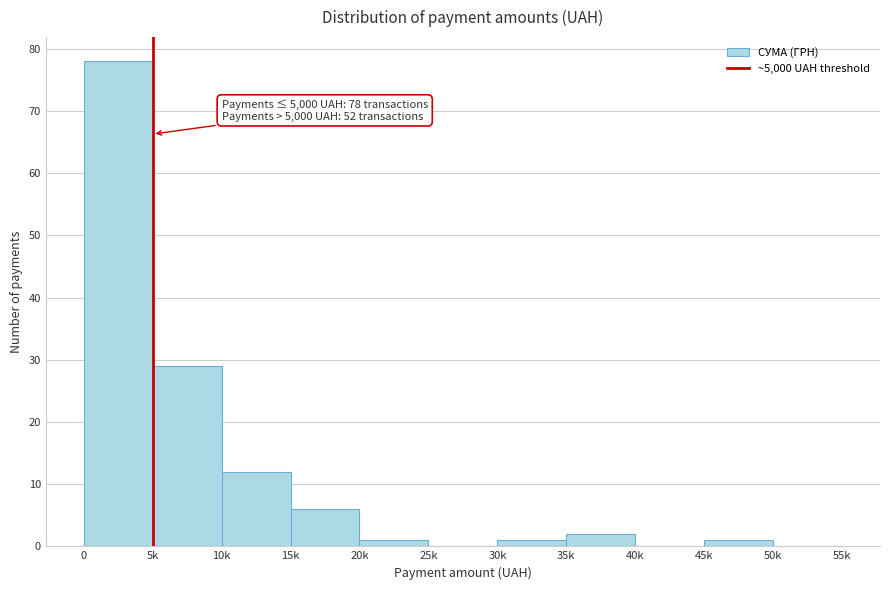

Reading right to left, list all the values displayed in this chart.

50k=0	45k=1	40k=0	35k=2	30k=1	25k=0	20k=1	15k=6	10k=12	5k=29	0=78